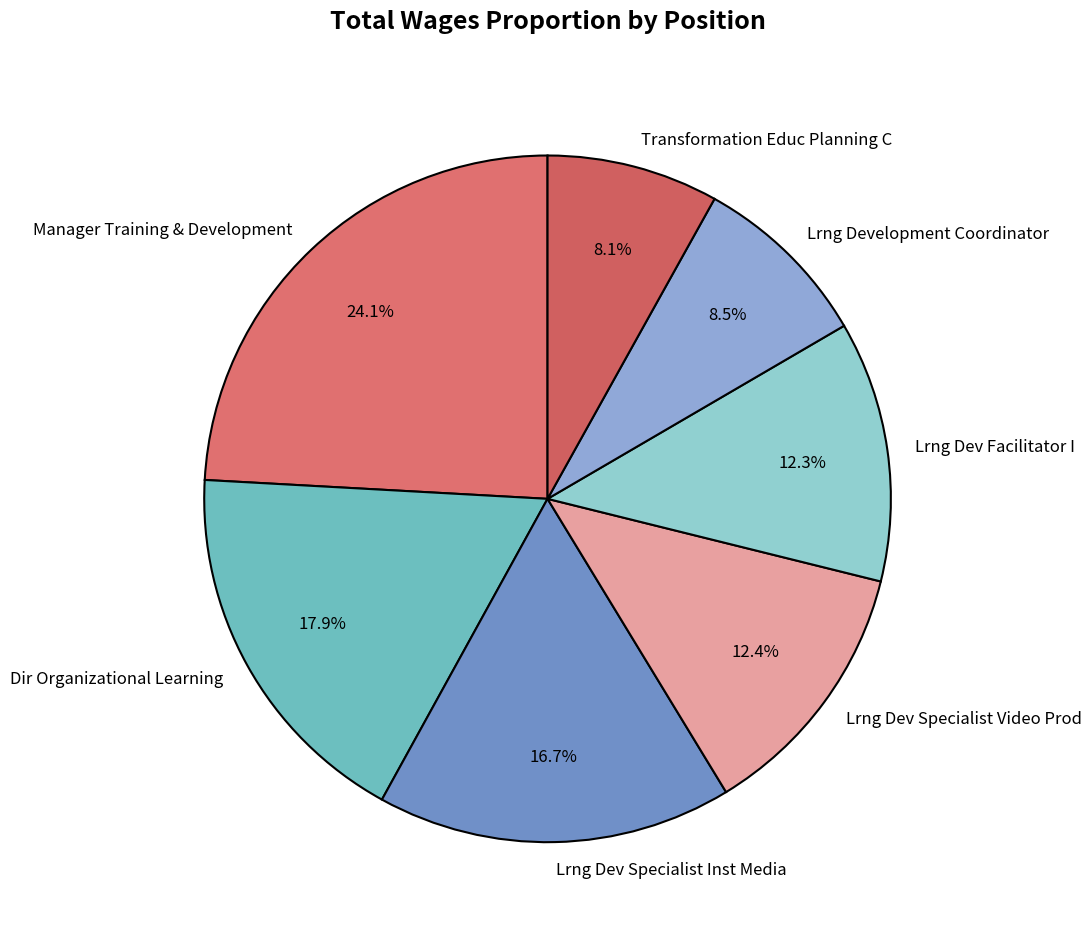

To the nearest percent, what is the average slice percentage?

14%